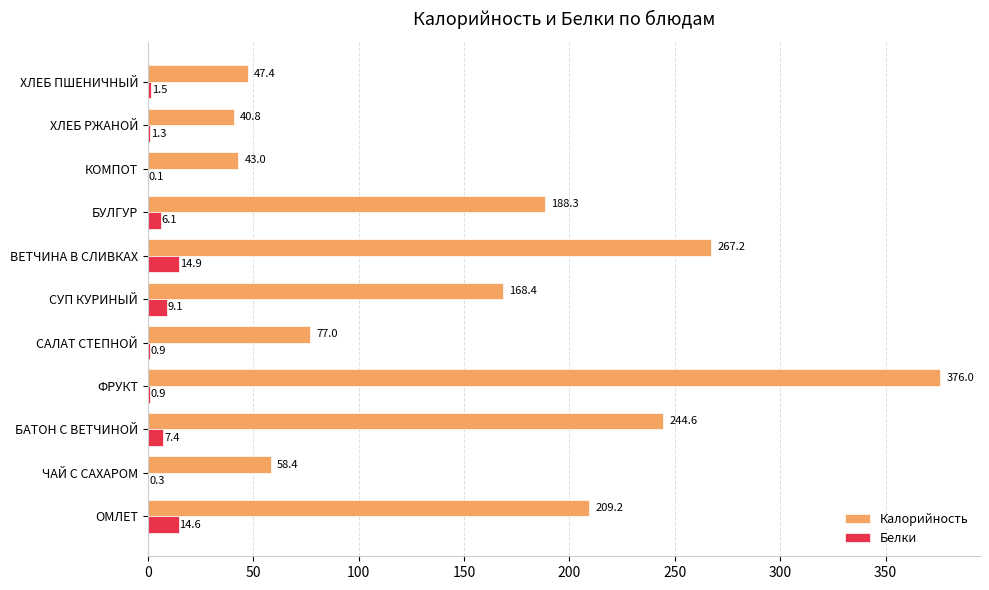

At which label does Белки reach its peak?

ВЕТЧИНА В СЛИВКАХ